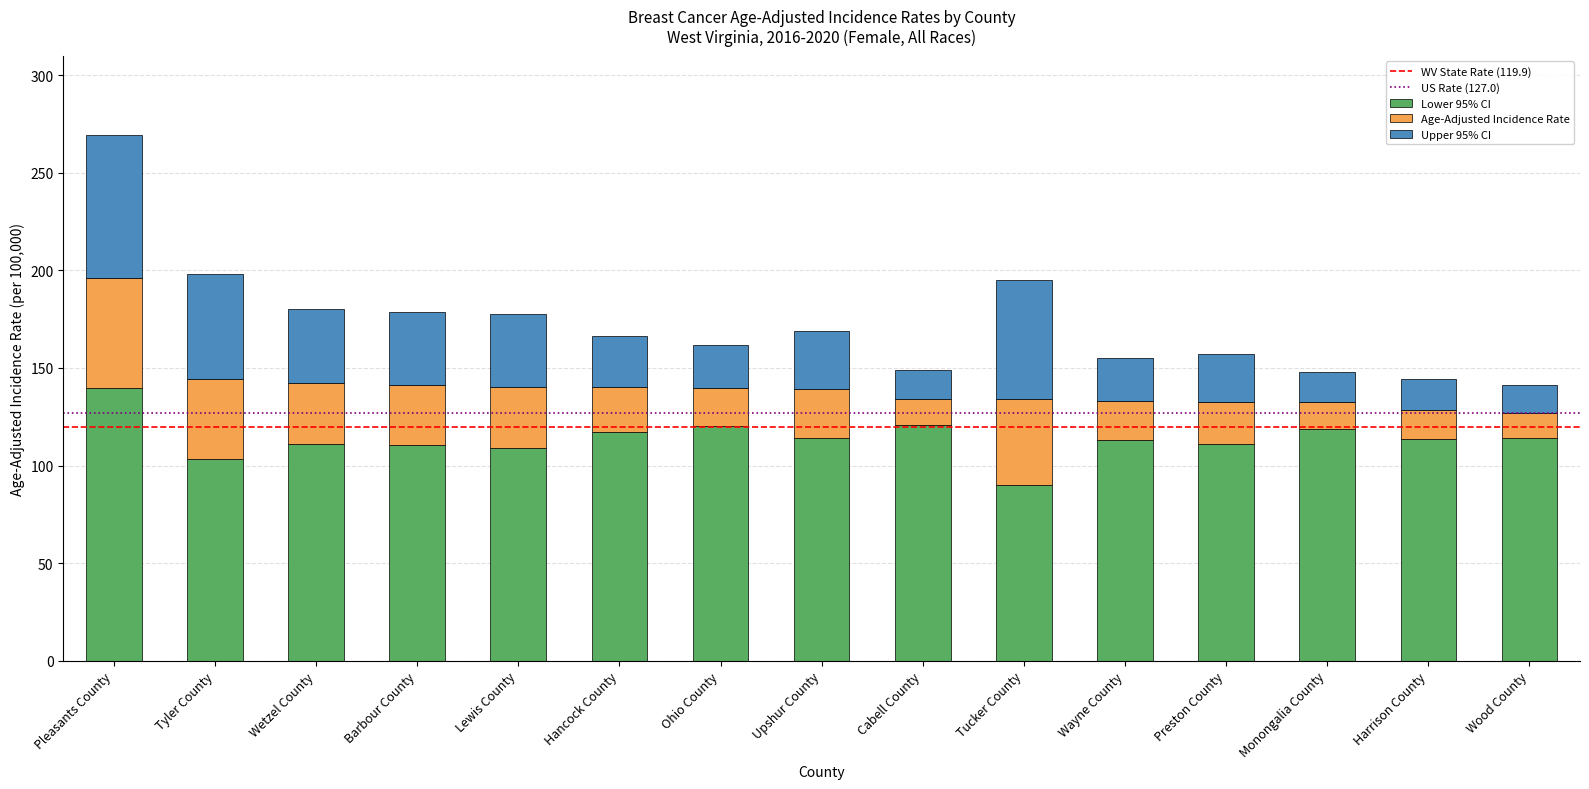

What is the sum of the Lower 95% CI values at Harrison County and Lewis County?

222.8